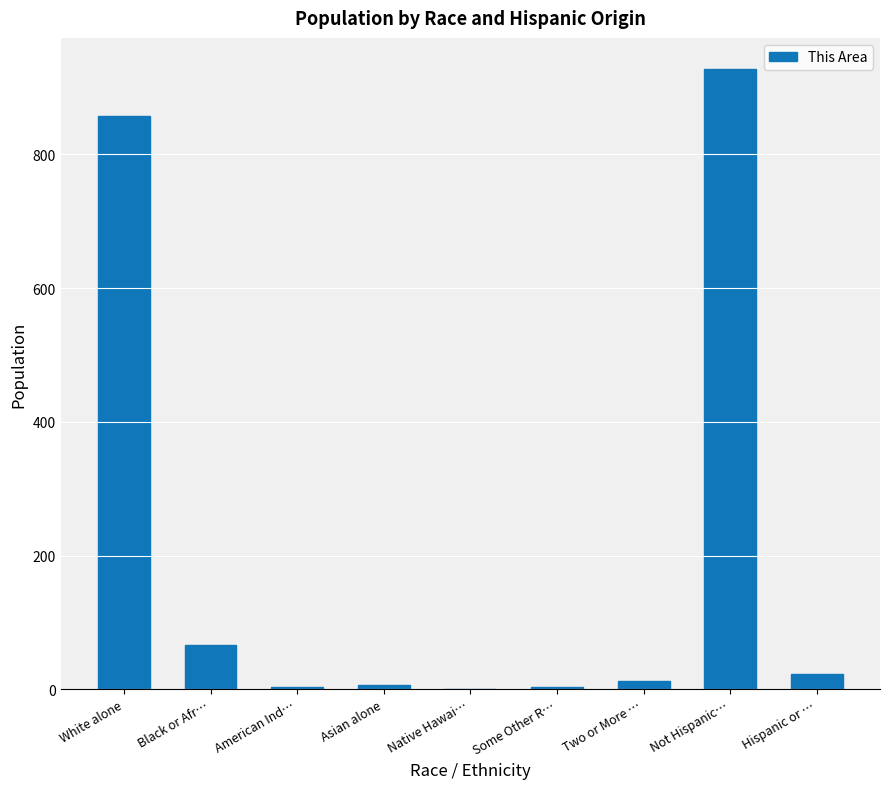

What is the sum of all values?

1902